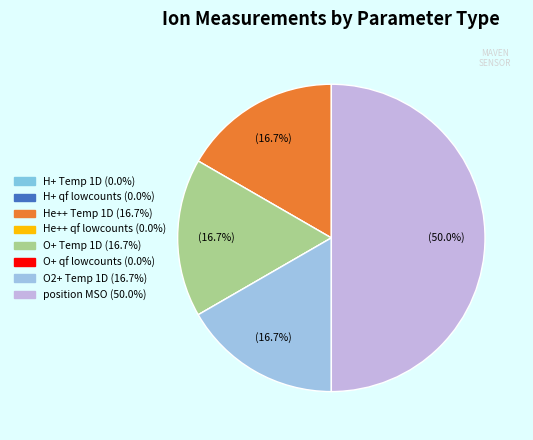

To the nearest percent, what is the average slice percentage?

12%